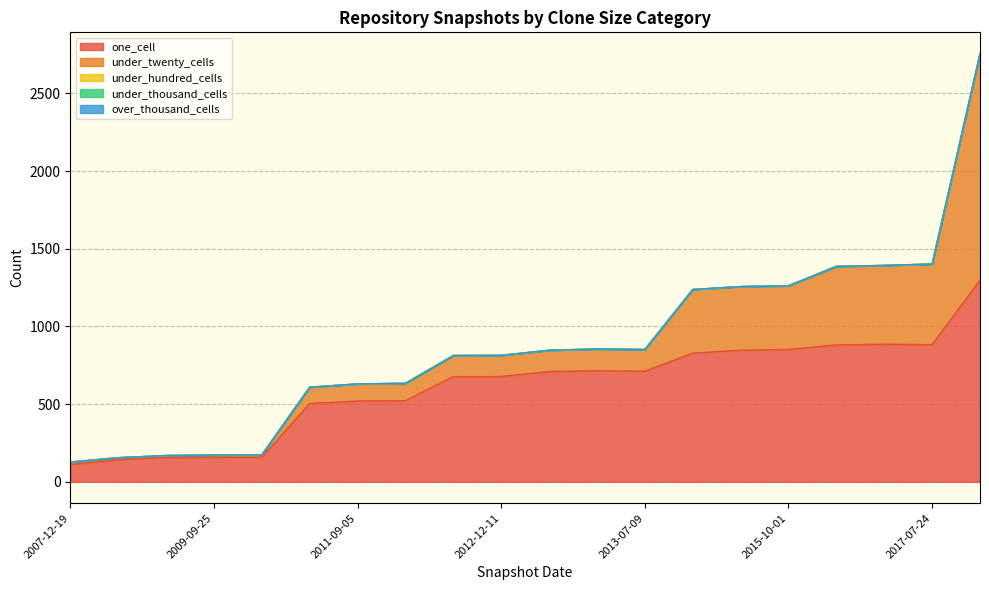

Which has a higher value, 2011-09-05 or 2016-12-27?

2016-12-27